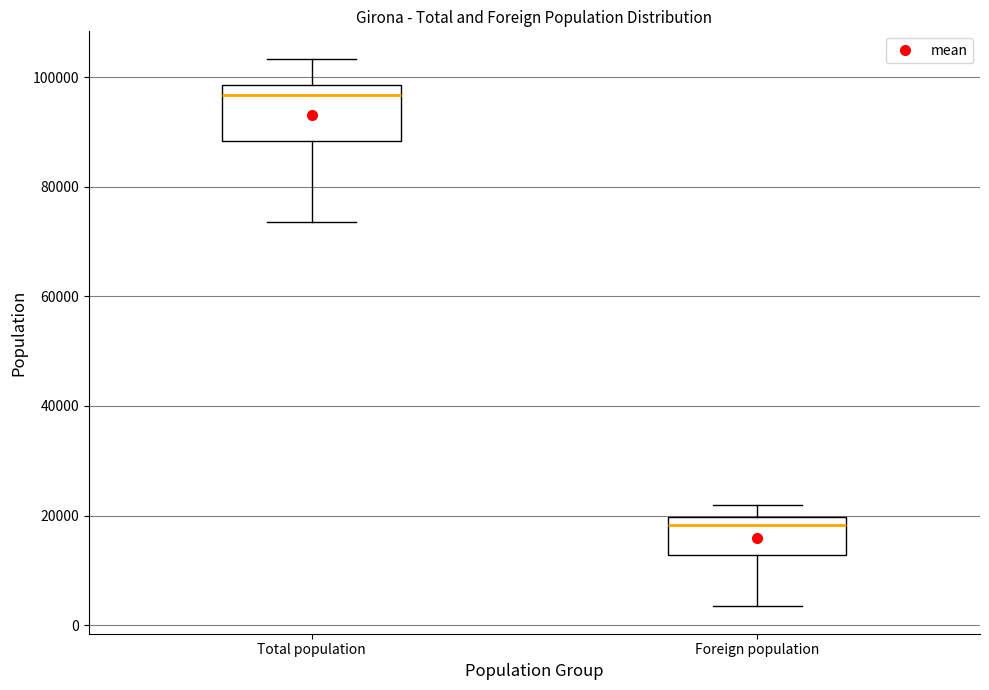

Which box's median line is the highest?

Total population